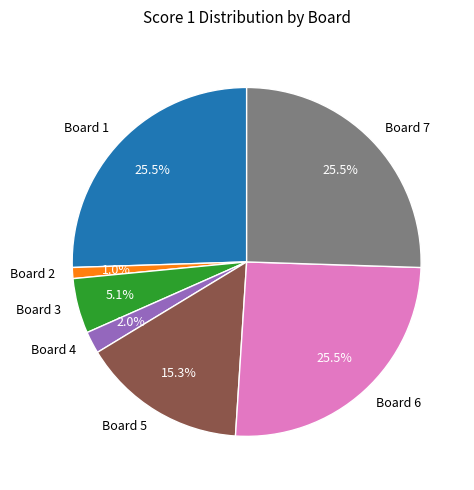

Combined, do Board 4 and Board 2 account for over 50%?

No